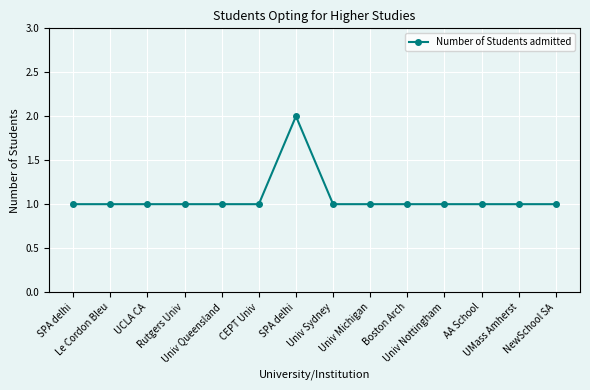

At which category does the data reach its first local peak?

SPA delhi